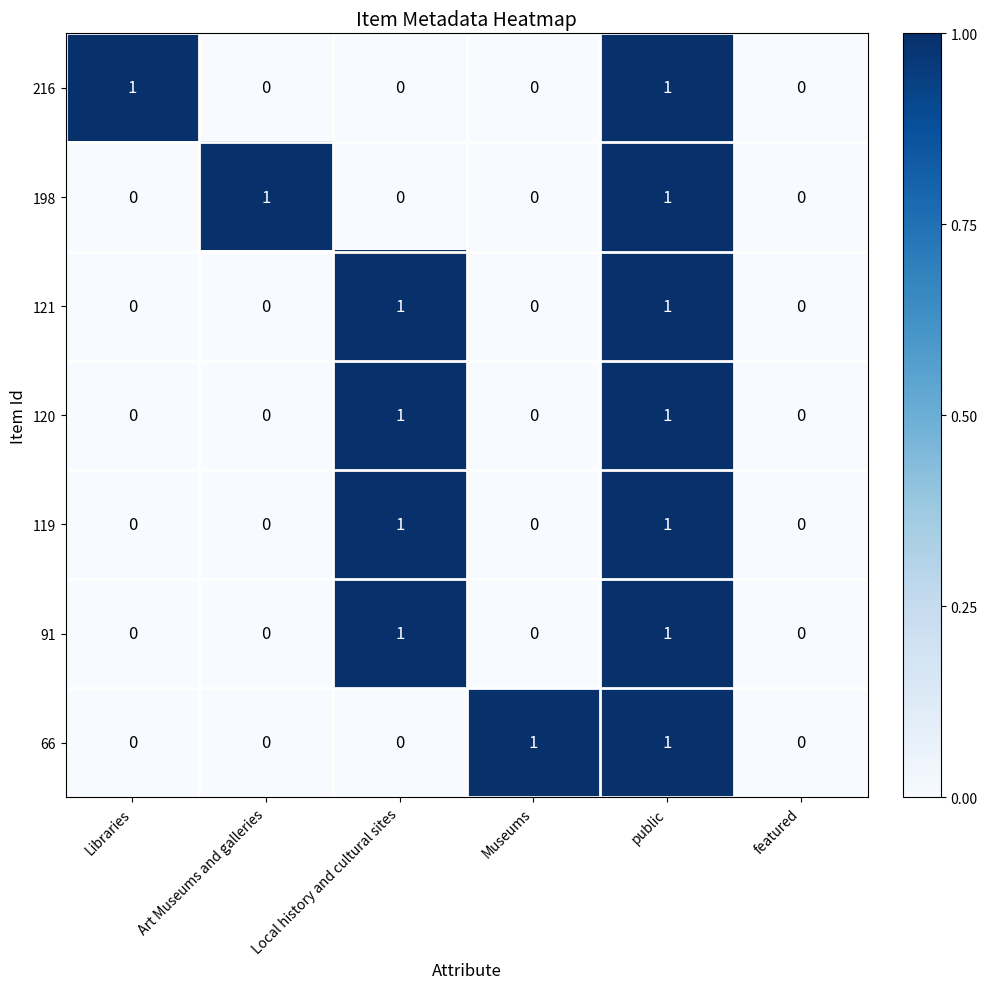

Which series changed the most between Libraries and featured?

216